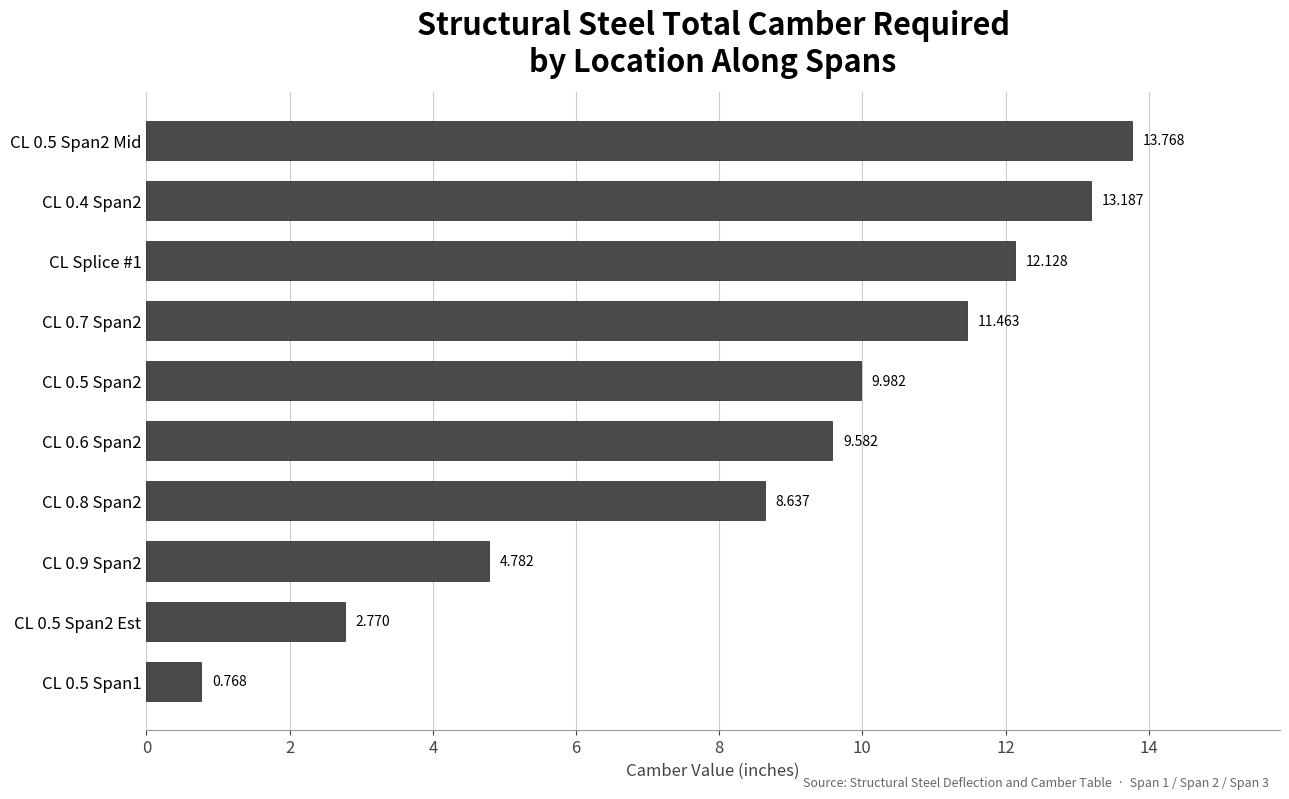

Does the chart contain stacked bars?

No